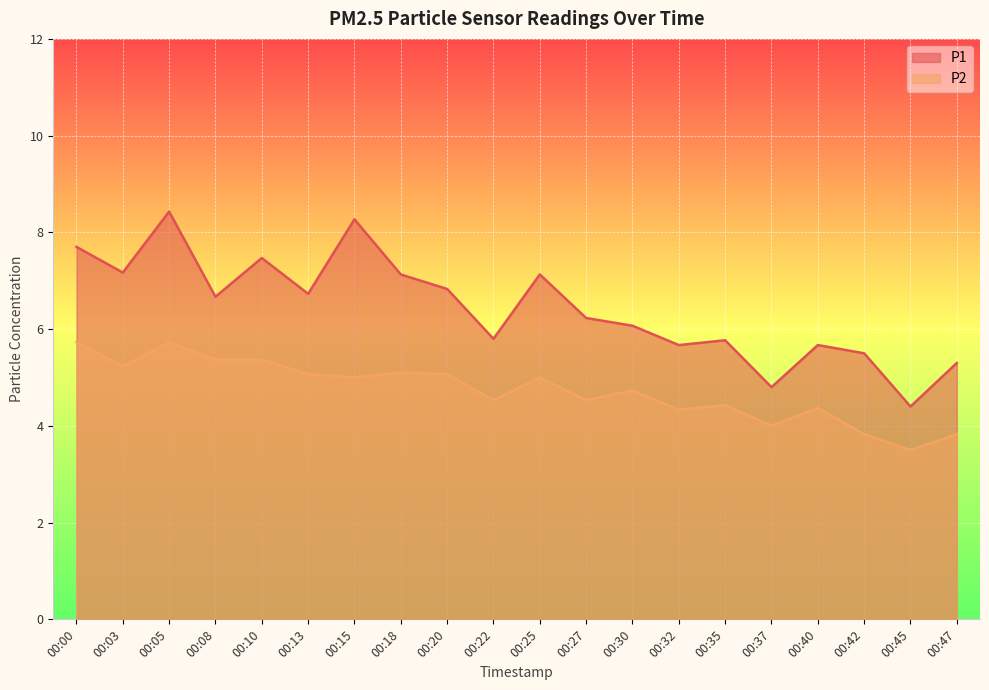

Which series has the widest spread of values?

P1